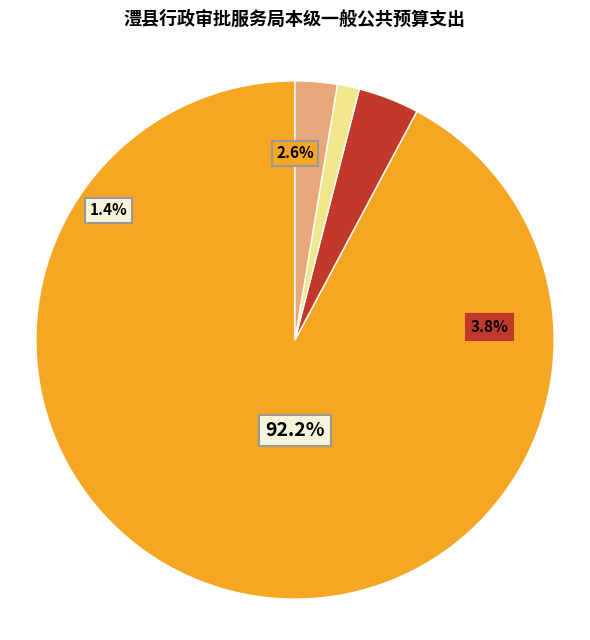

What percentage is NOT represented by 住房保障支出?

97.4%